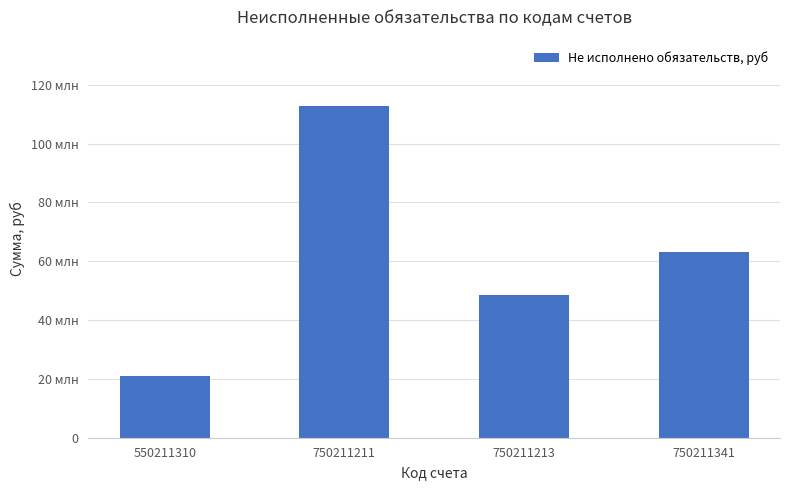

Does the chart contain any negative values?

No